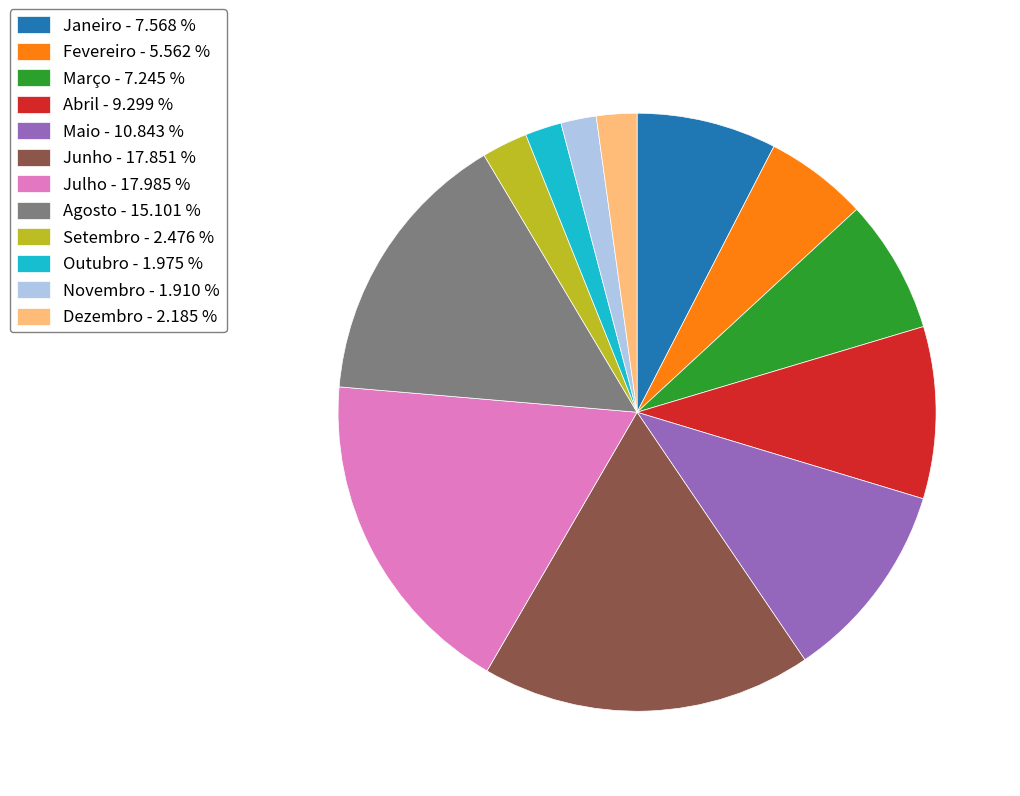

Does Julho - 17.985 % represent more than half of the total?

No